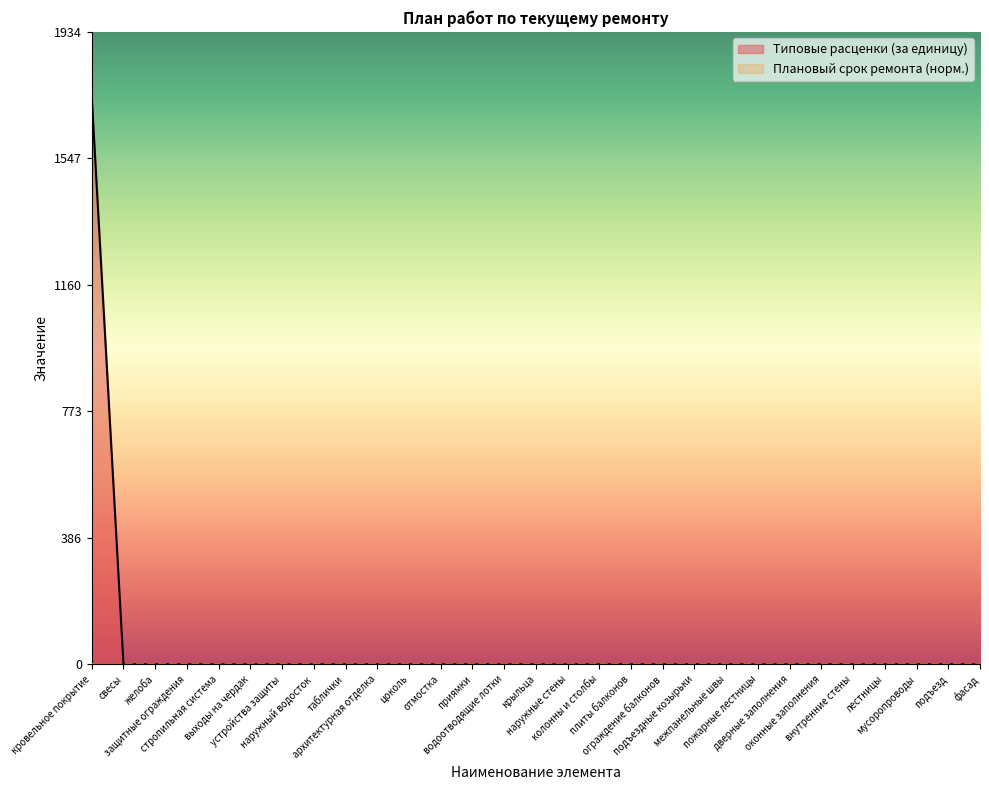

Rank the categories by value from highest to lowest.

кровельное покрытие, свесы, желоба, защитные ограждения, стропильная система, выходы на чердак, устройства защиты, наружный водосток, таблички, архитектурная отделка, цоколь, отмостка, приямки, водоотводящие лотки, крыльца, наружные стены, колонны и столбы, плиты балконов, ограждение балконов, подъездные козырьки, межпанельные швы, пожарные лестницы, дверные заполнения, оконные заполнения, внутренние стены, лестницы, мусоропроводы, подъезд, фасад